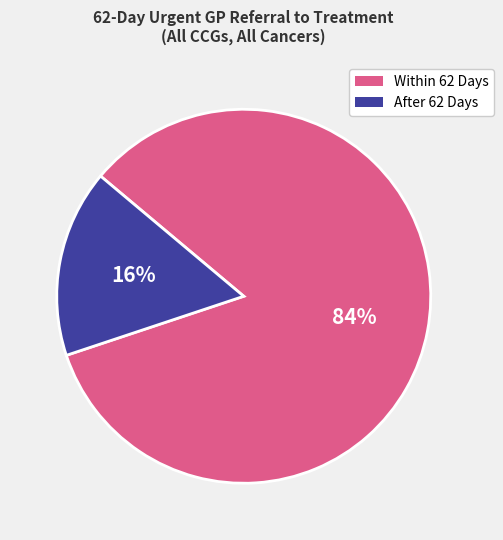

Is there a majority slice in this chart?

Yes